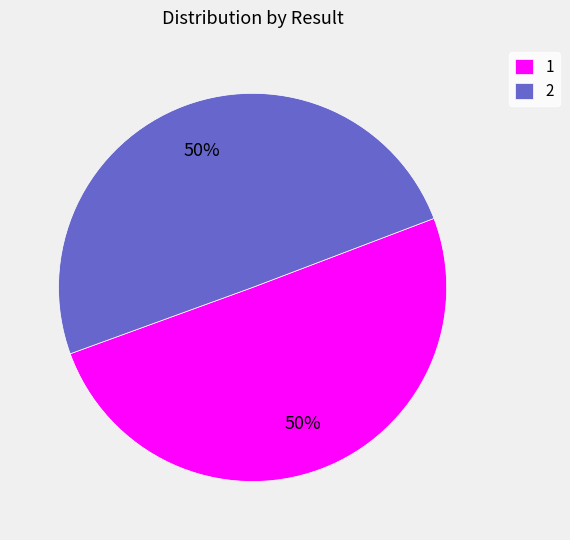

Approximately how many times larger is the value at 1 compared to 2?

1.0